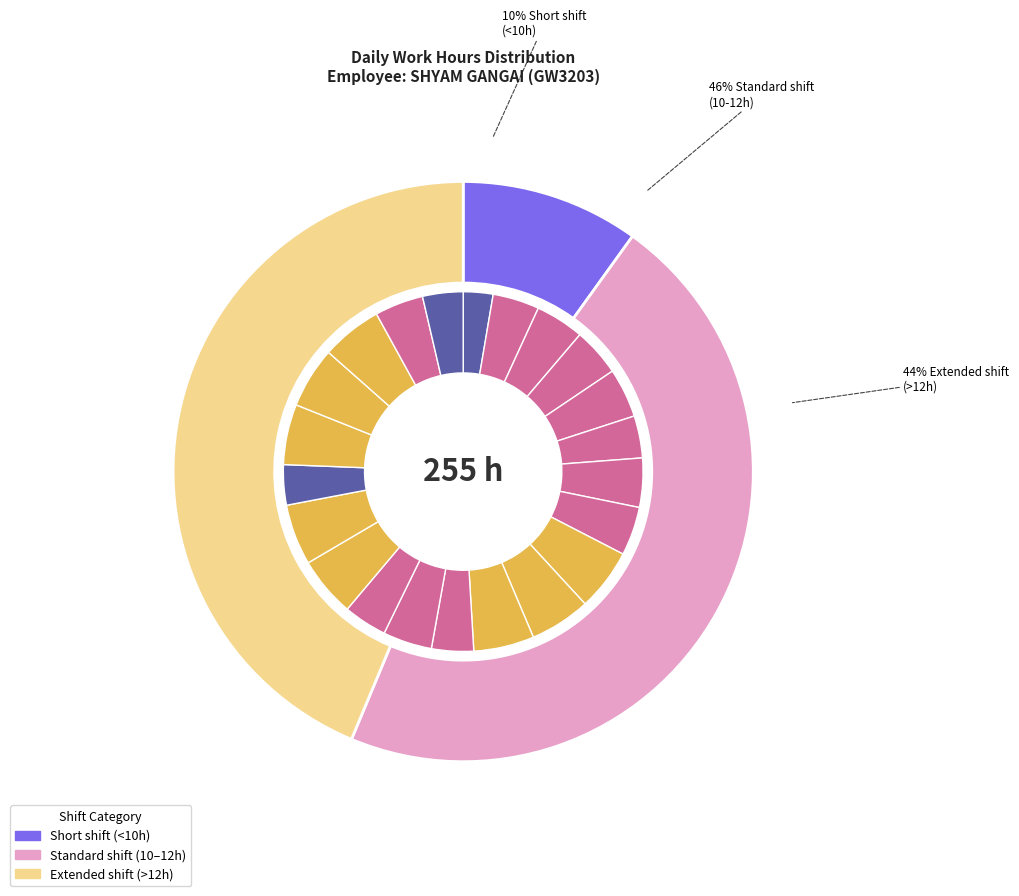

The Day 7 slice represents 4% of the pie. True or false?

True